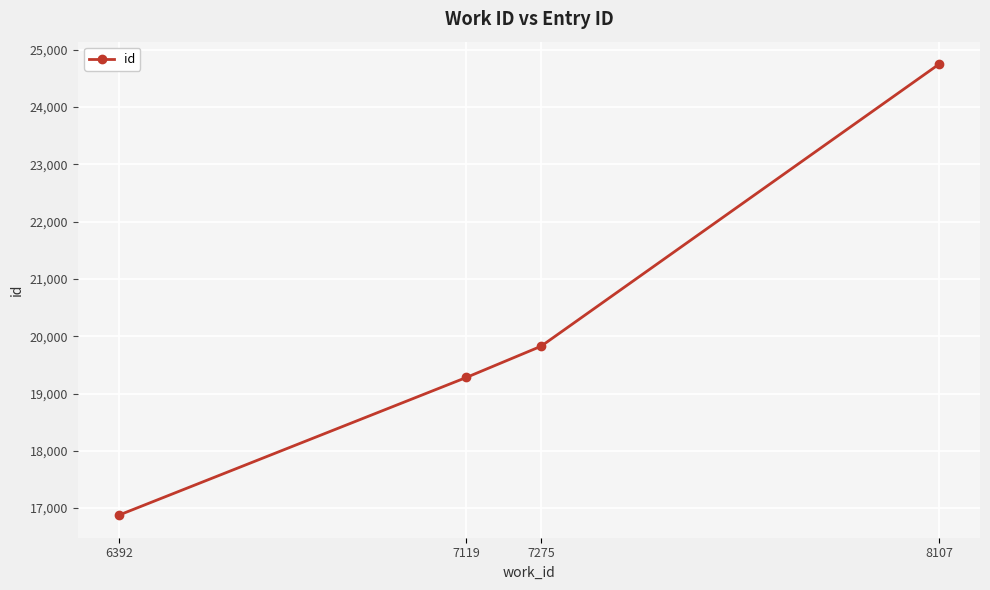

What is the change in value from 6392 to 8107?

+7869